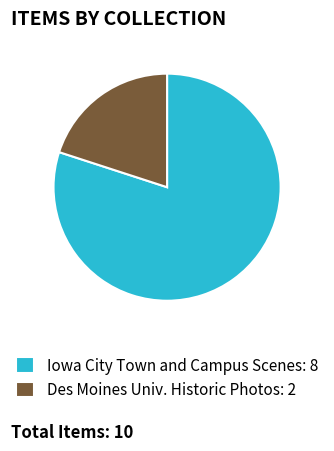

How many segments does this pie chart have?

2